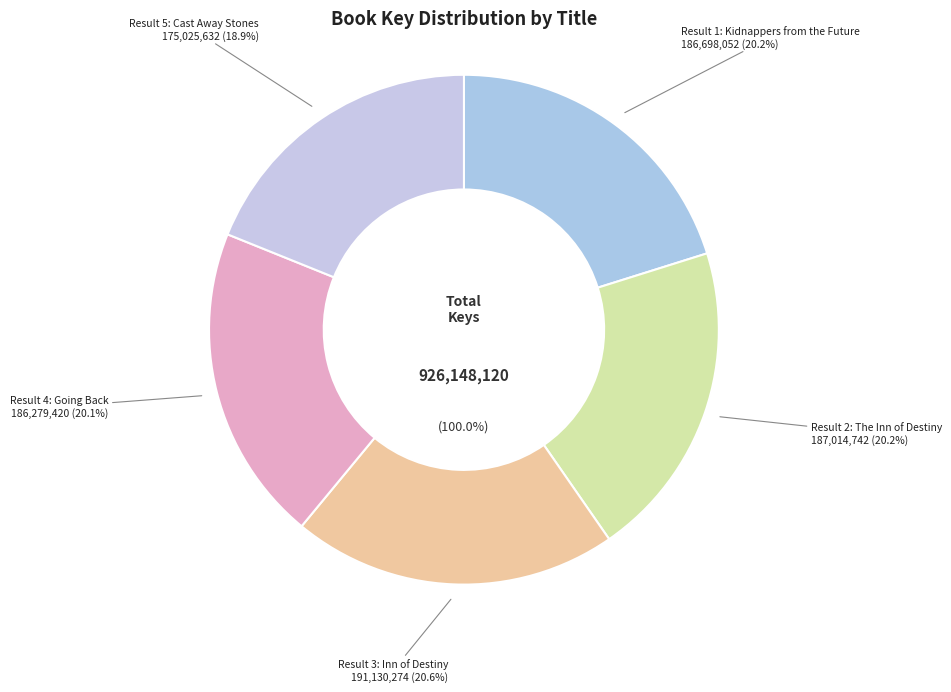

Count the number of slices in the pie.

5